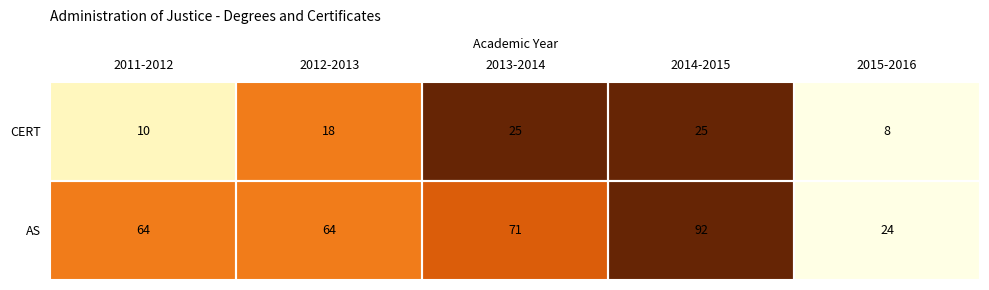

Which series has the largest total across all categories?

AS